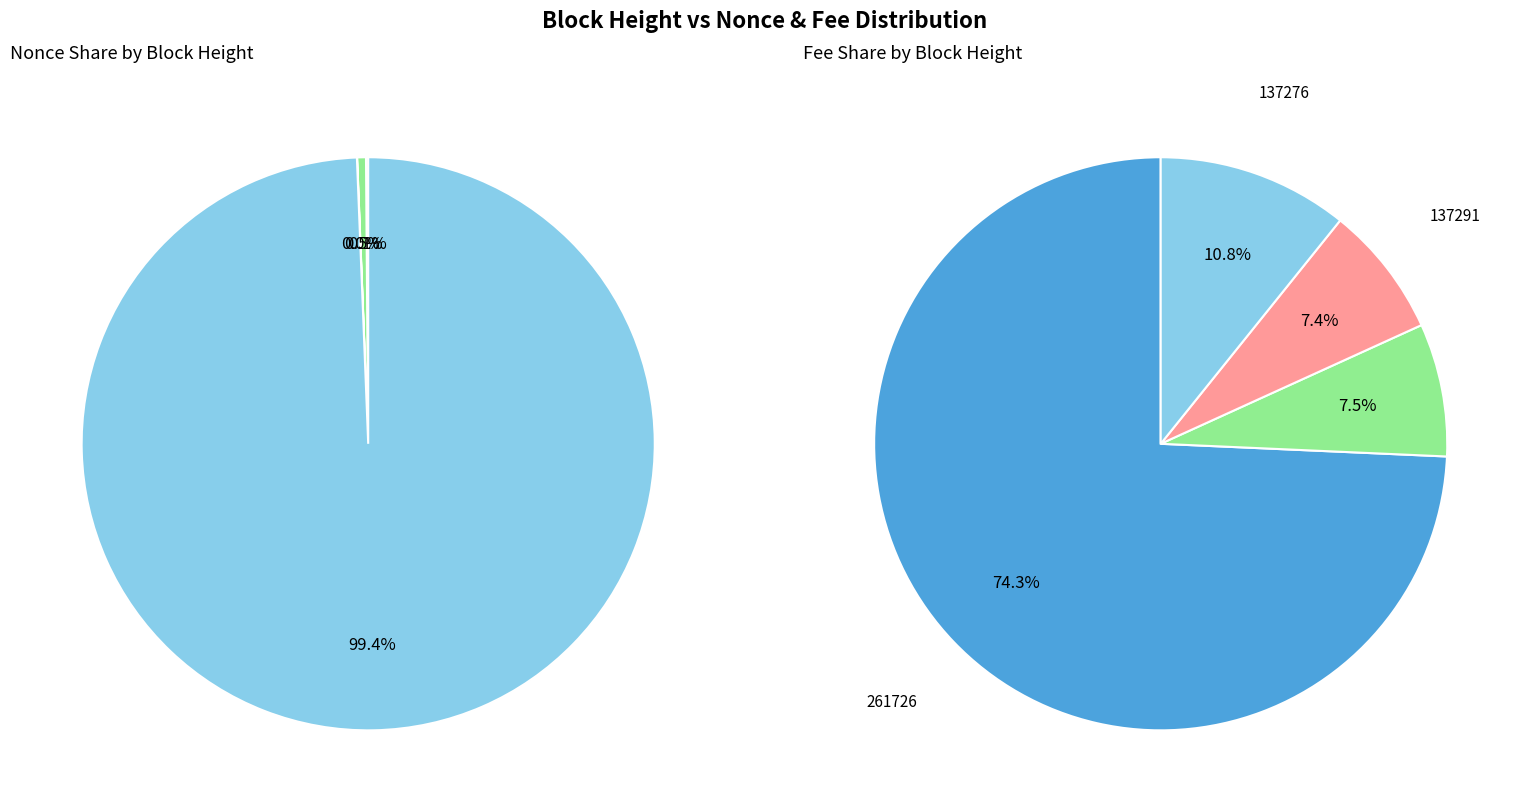

How many slices are in this pie chart?

4